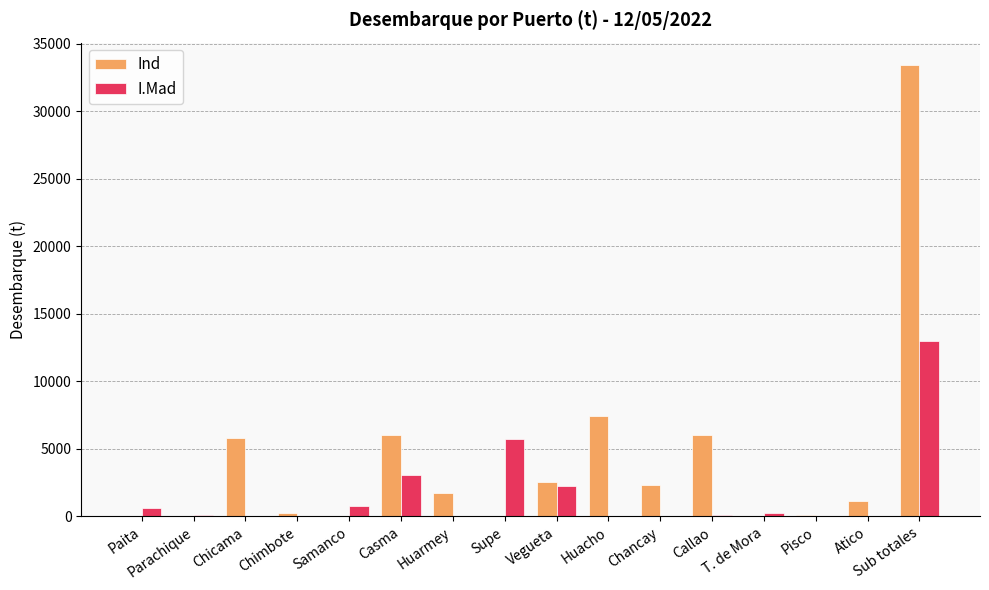

What is the sum of the Ind values at Casma and Sub totales?

39438.3